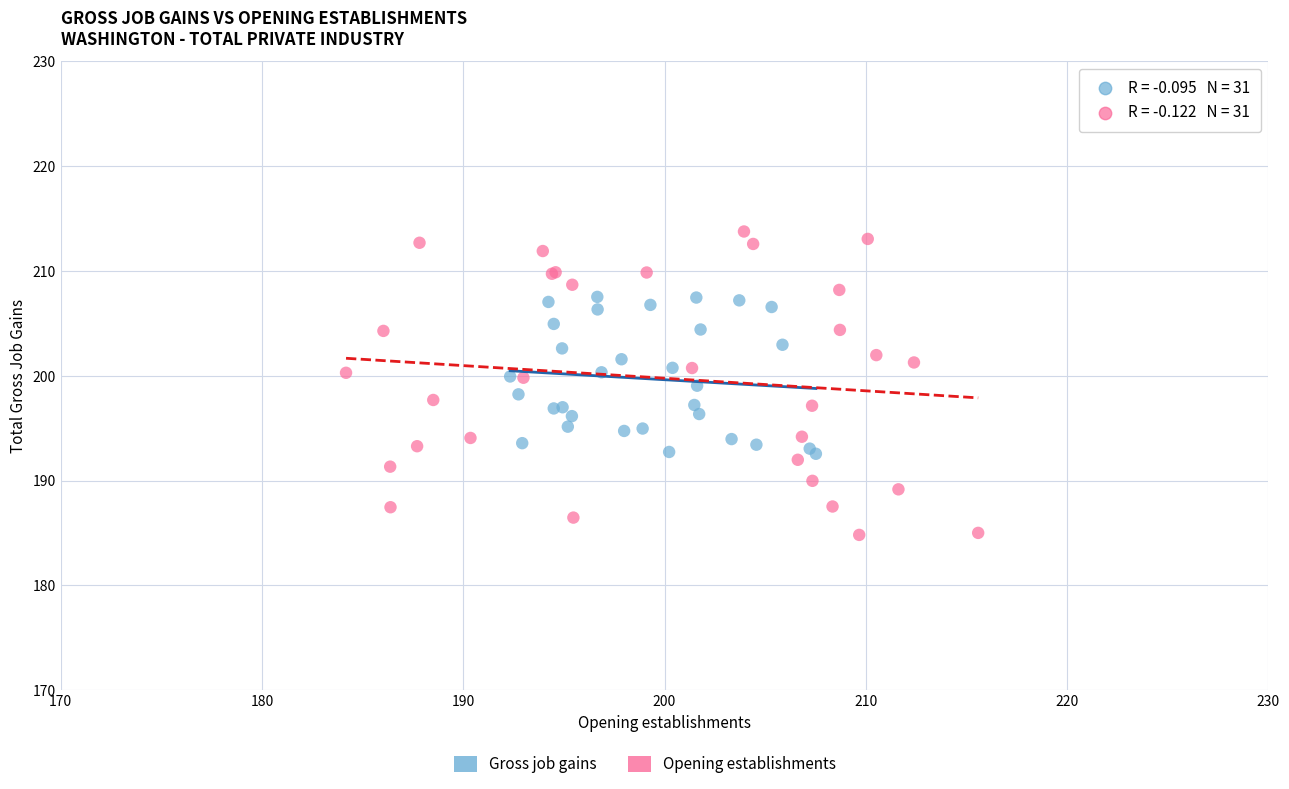

Which series reaches the maximum Y coordinate?

Opening establishments